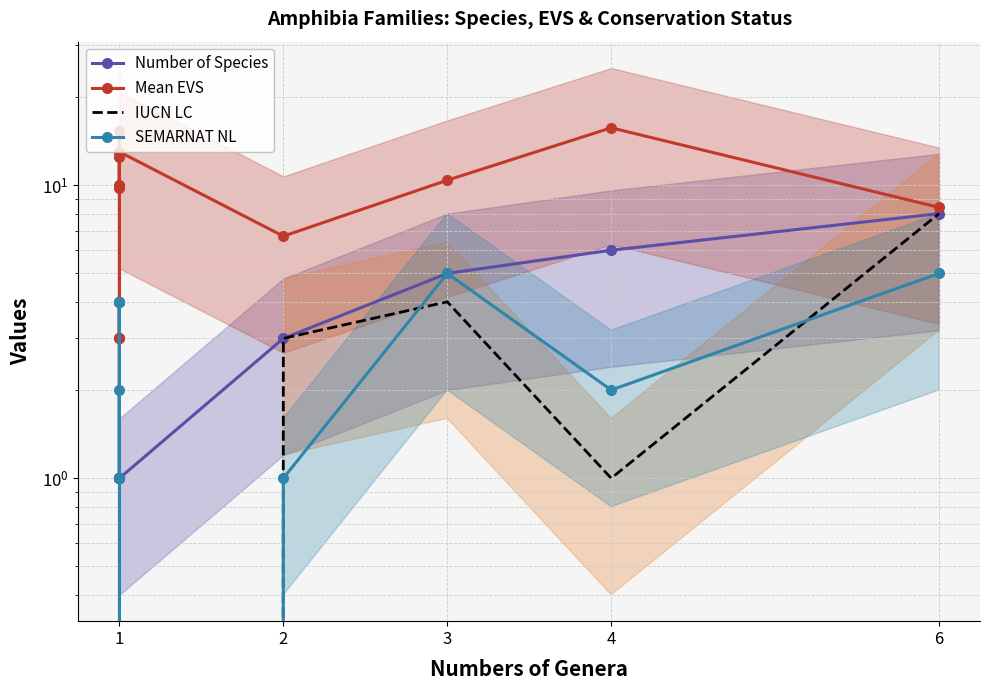

What is the difference between the maximum and second lowest values in the SEMARNAT NL series?

4.0